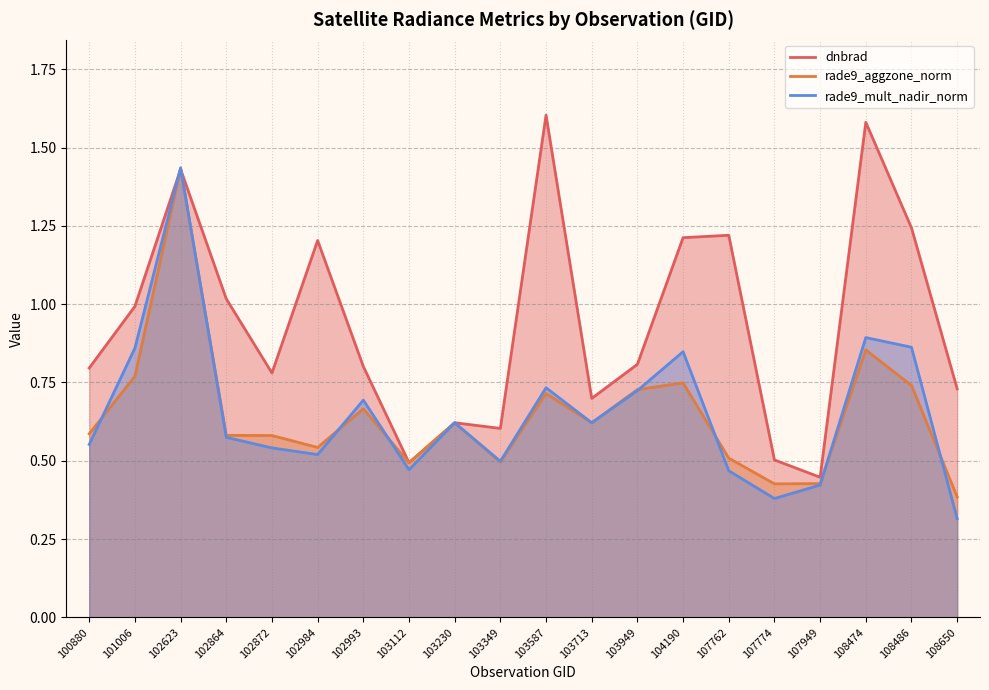

What is the lowest value of the rade9_aggzone_norm series?

0.4